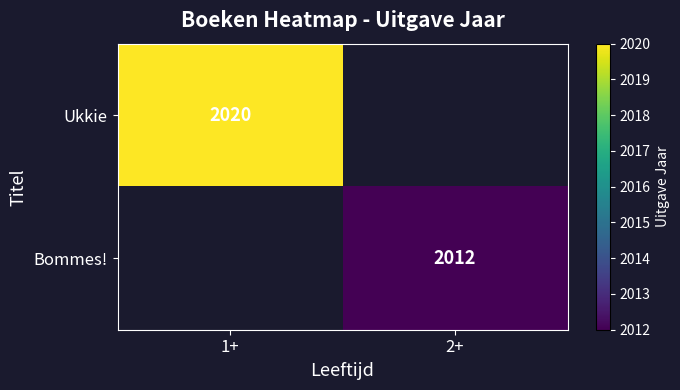

Is it true that Bommes! equals 2012 at 2+?

True